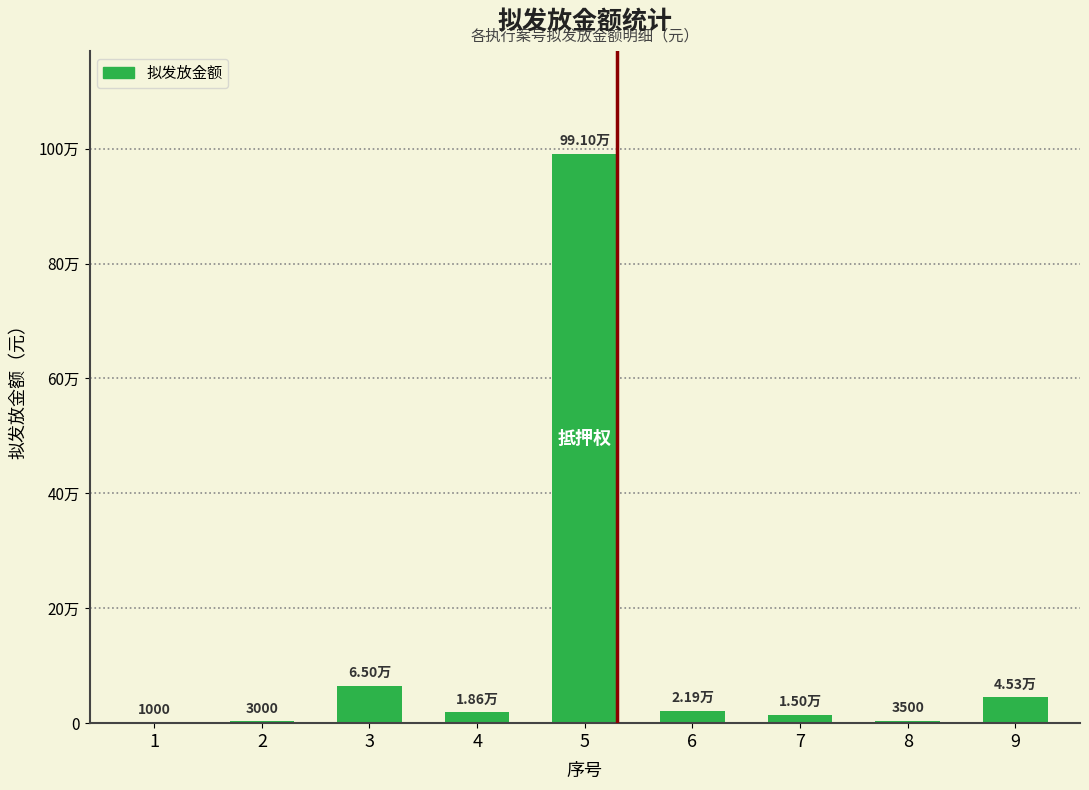

What is the ratio of the value at 6 to the value at 8?

6.3